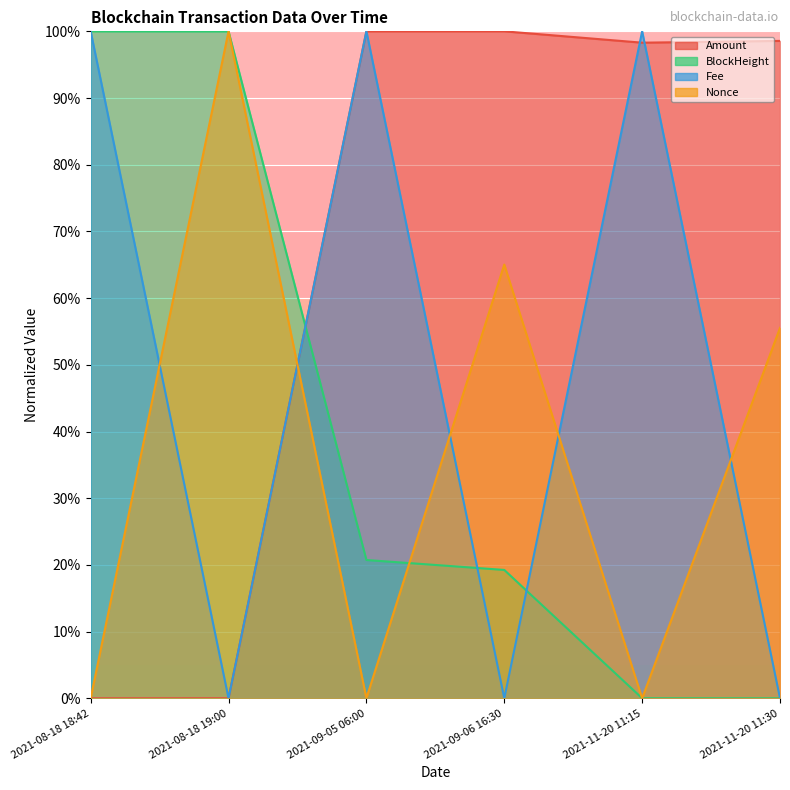

True or false: BlockHeight has a value of 54.5 at 2021-11-20 11:30.

False